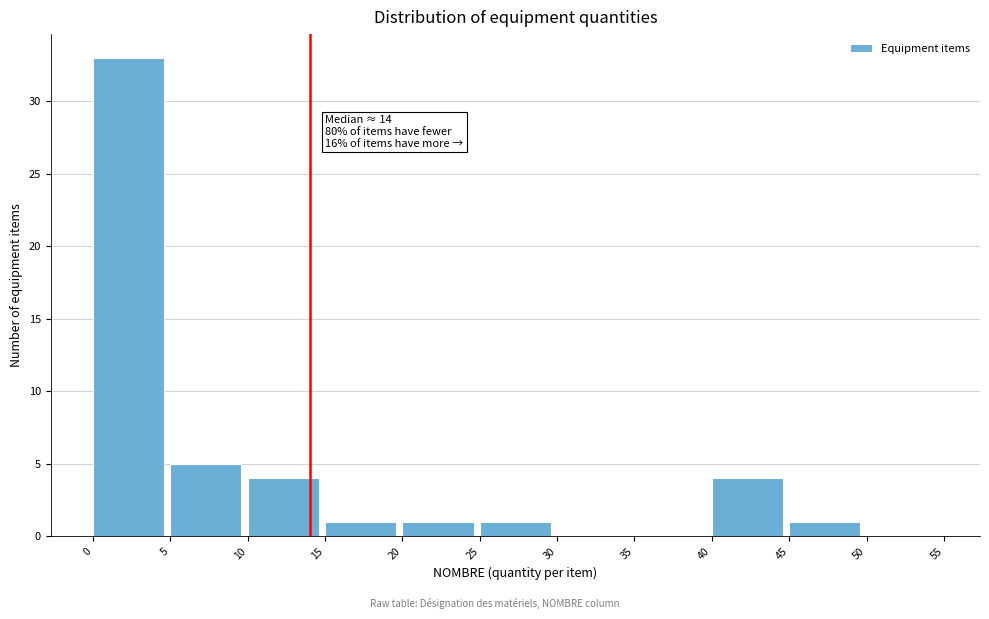

Which range on the x-axis has the tallest bar?

0 to 5